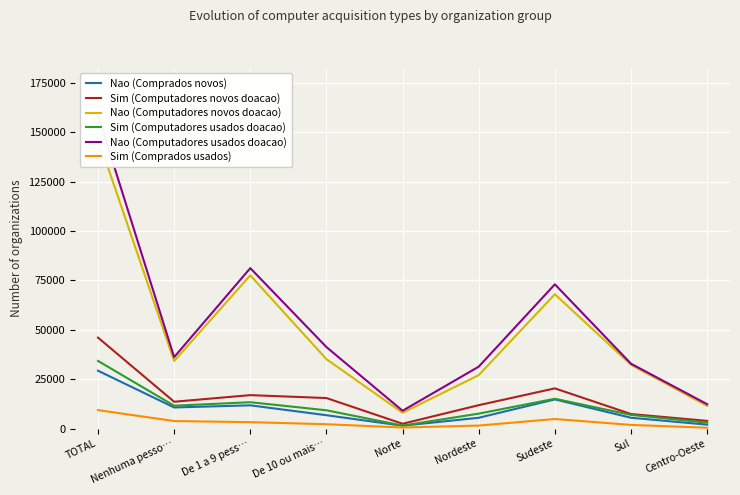

The value of Nao (Computadores usados doacao) at Sul is 55107. True or false?

False